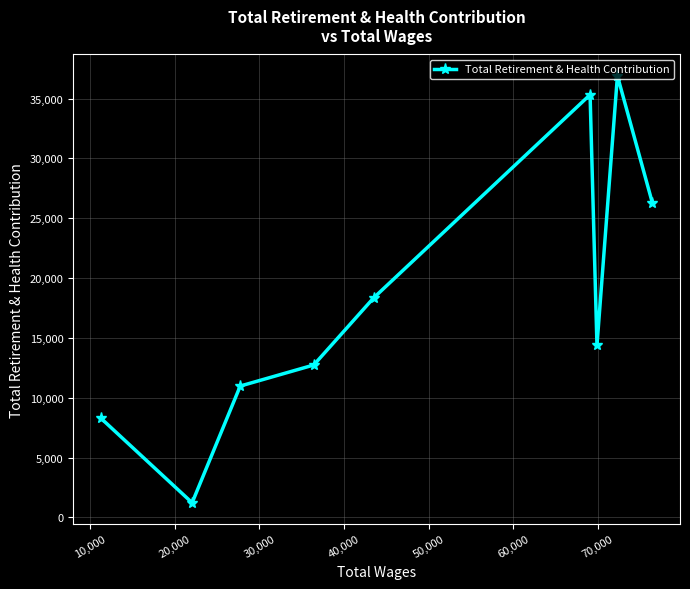

What is the greatest value displayed?

36903